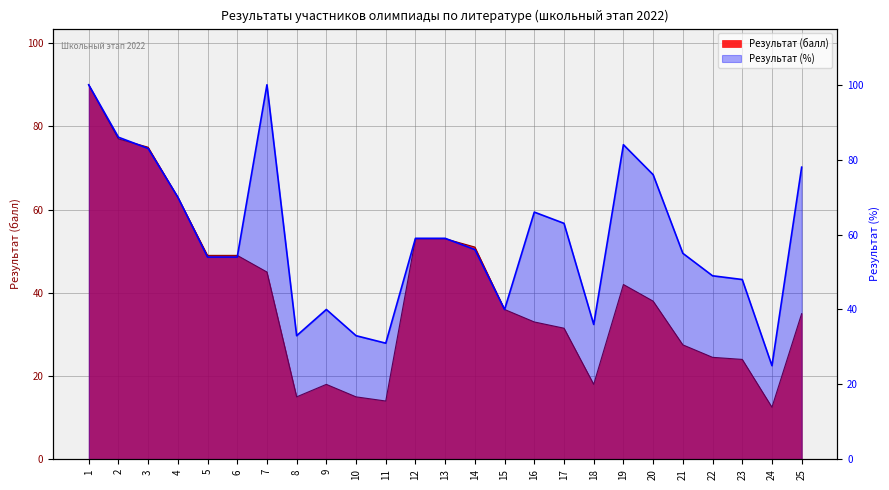

What is the greatest value displayed?

100.0